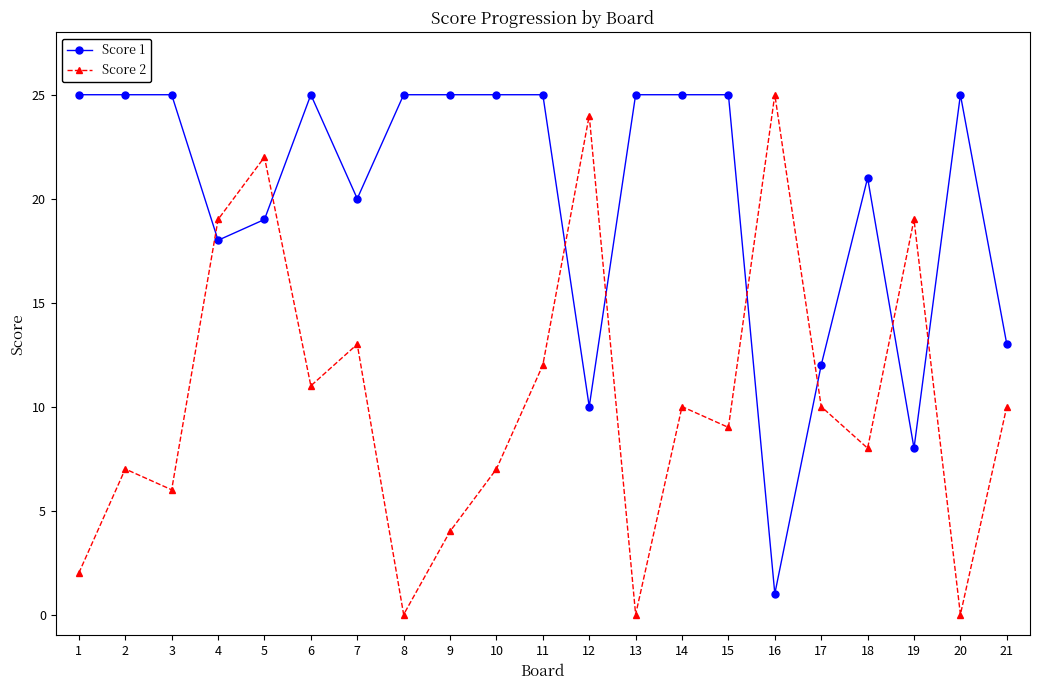

How many values in the Score 2 series are below 10?

10